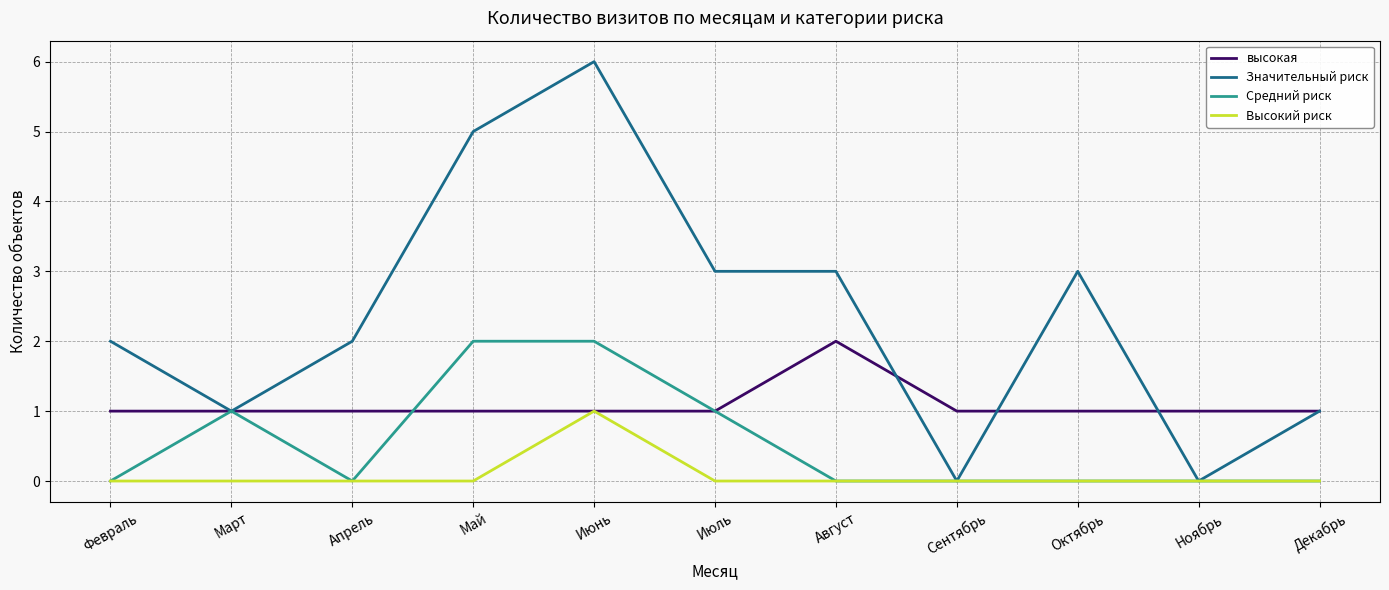

How many lines are shown in the chart?

4